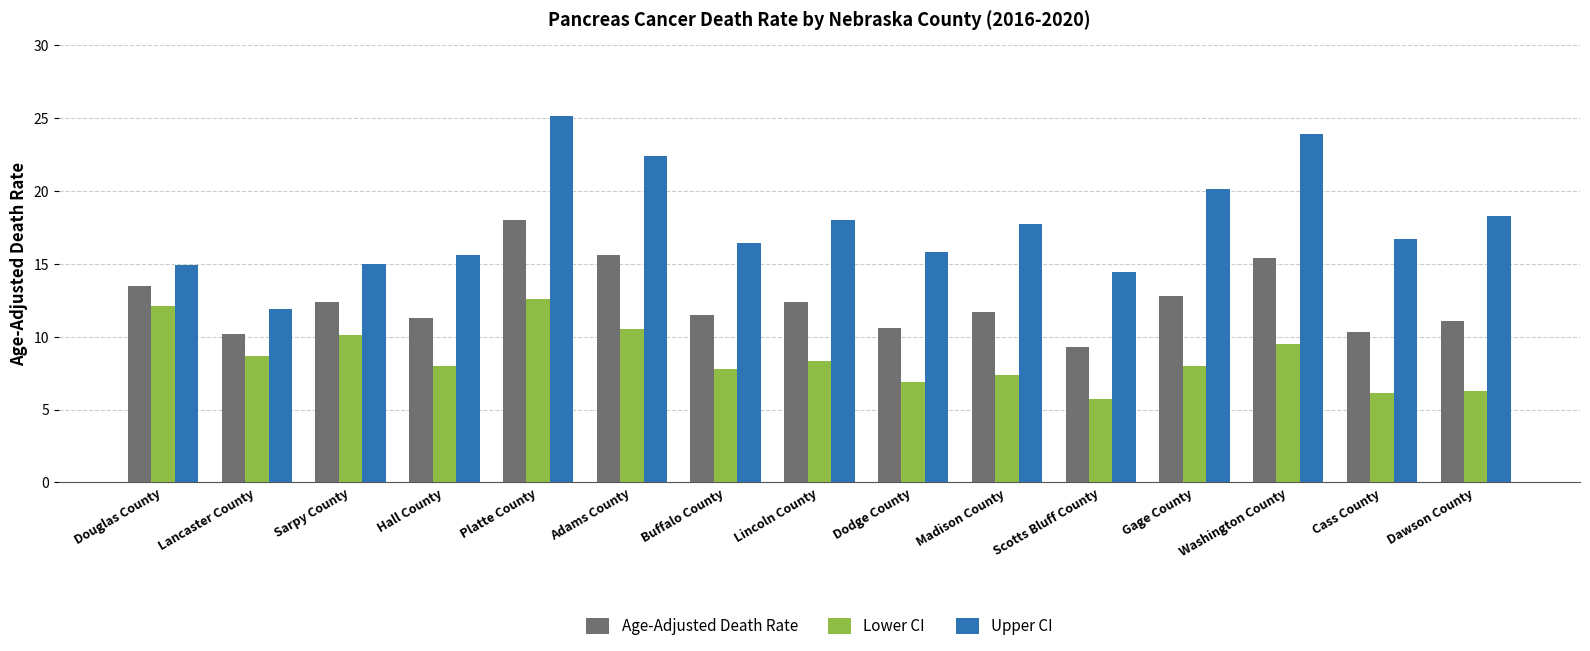

Which category has the lowest value across all series?

Scotts Bluff County